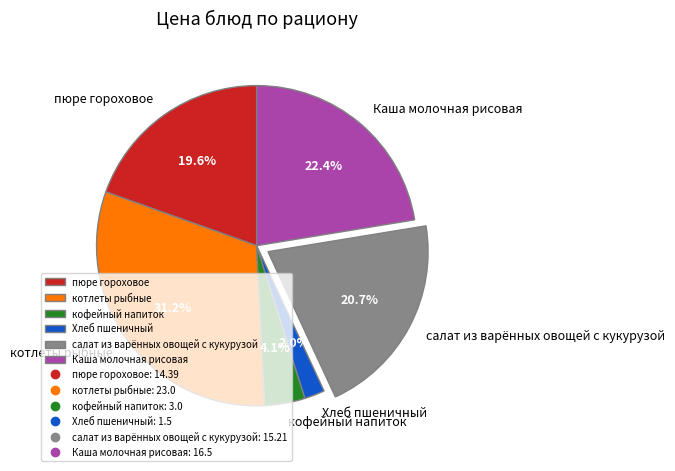

How many slices are in this pie chart?

6